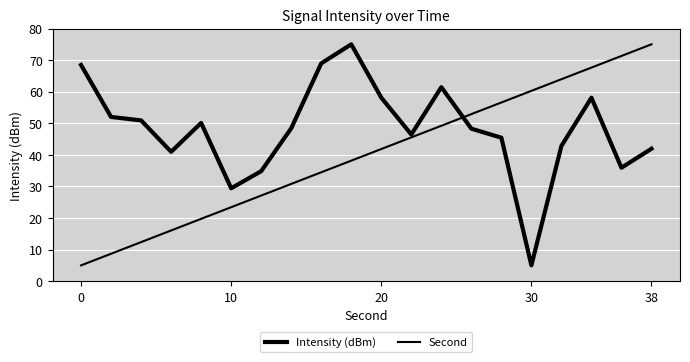

What is the average value of the Second series?

40.0